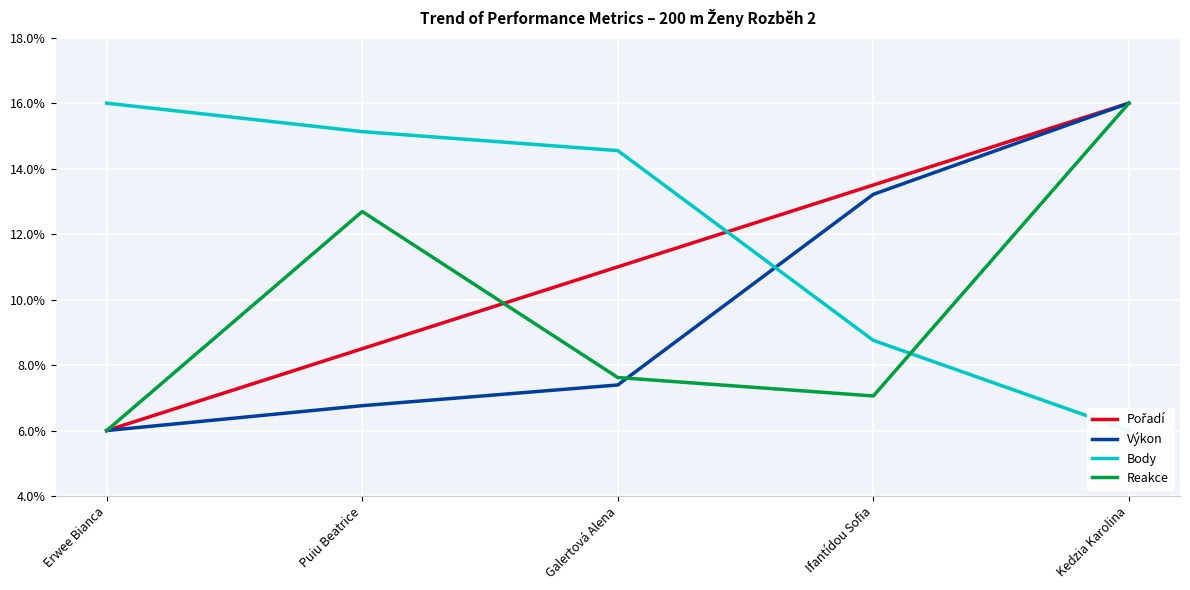

What is the sum of the Body values at Erwee Bianca and Galertová Alena?

30.6